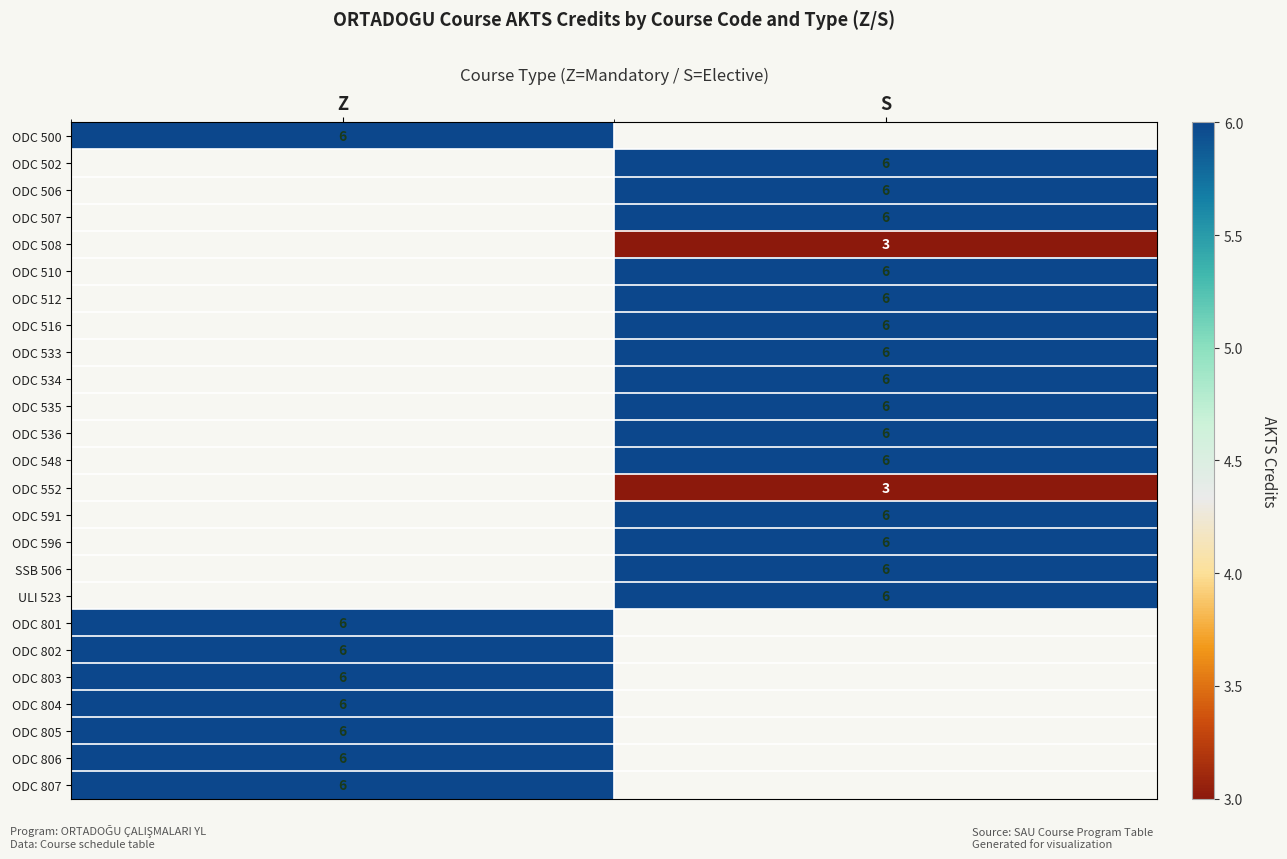

Is it true that ODC 533 equals 10 at S?

False